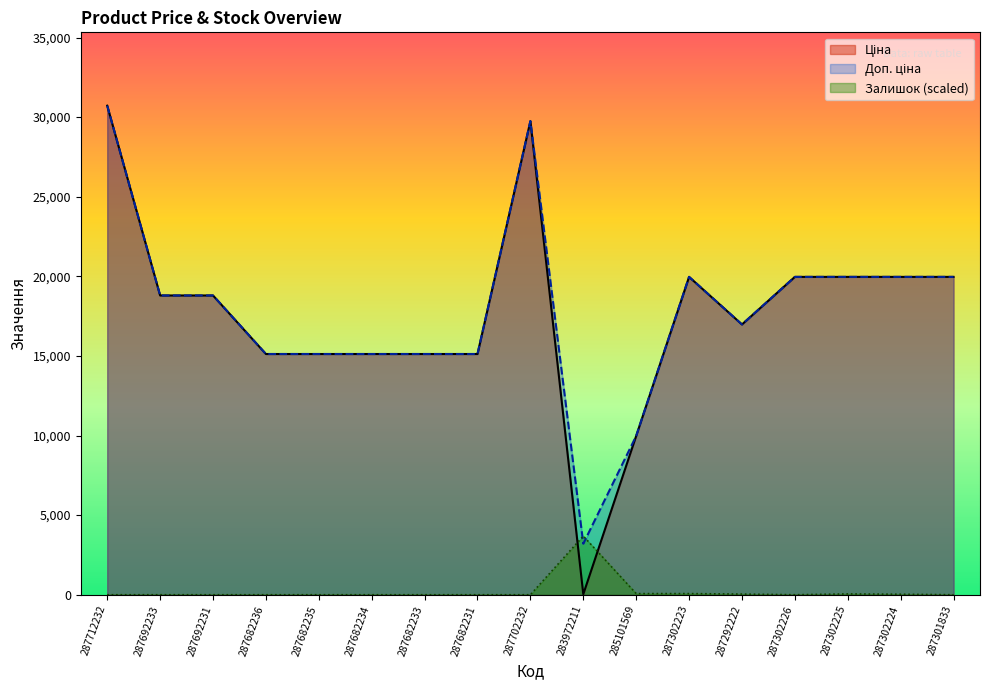

Rank the categories by Залишок value from lowest to highest.

287712232, 287692233, 287692231, 287682236, 287682235, 287682234, 287682233, 287682231, 287702232, 287302226, 287301833, 287302224, 287292222, 287302225, 285101569, 287302223, 283972211